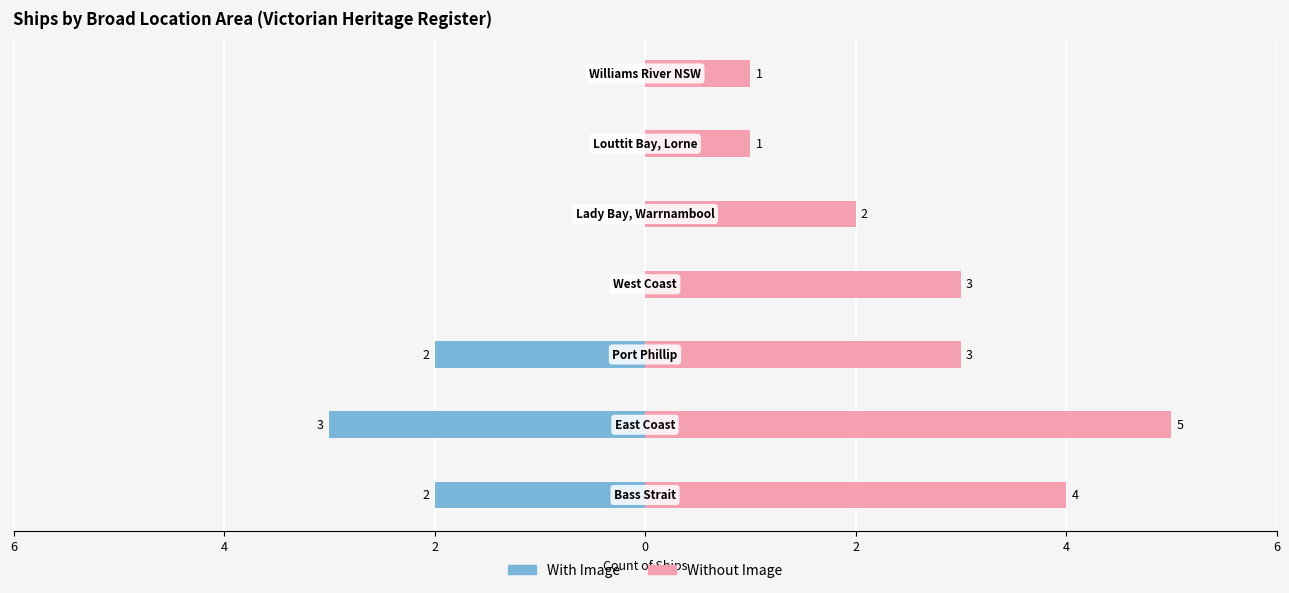

What is the label of the 1st bar from the right?

6